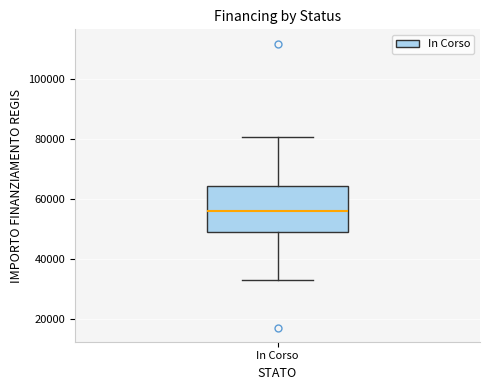

Where is the lower edge of the box for In Corso on the y-axis? The values are not printed on the chart, so give them approximately, as read against the axis.

50000